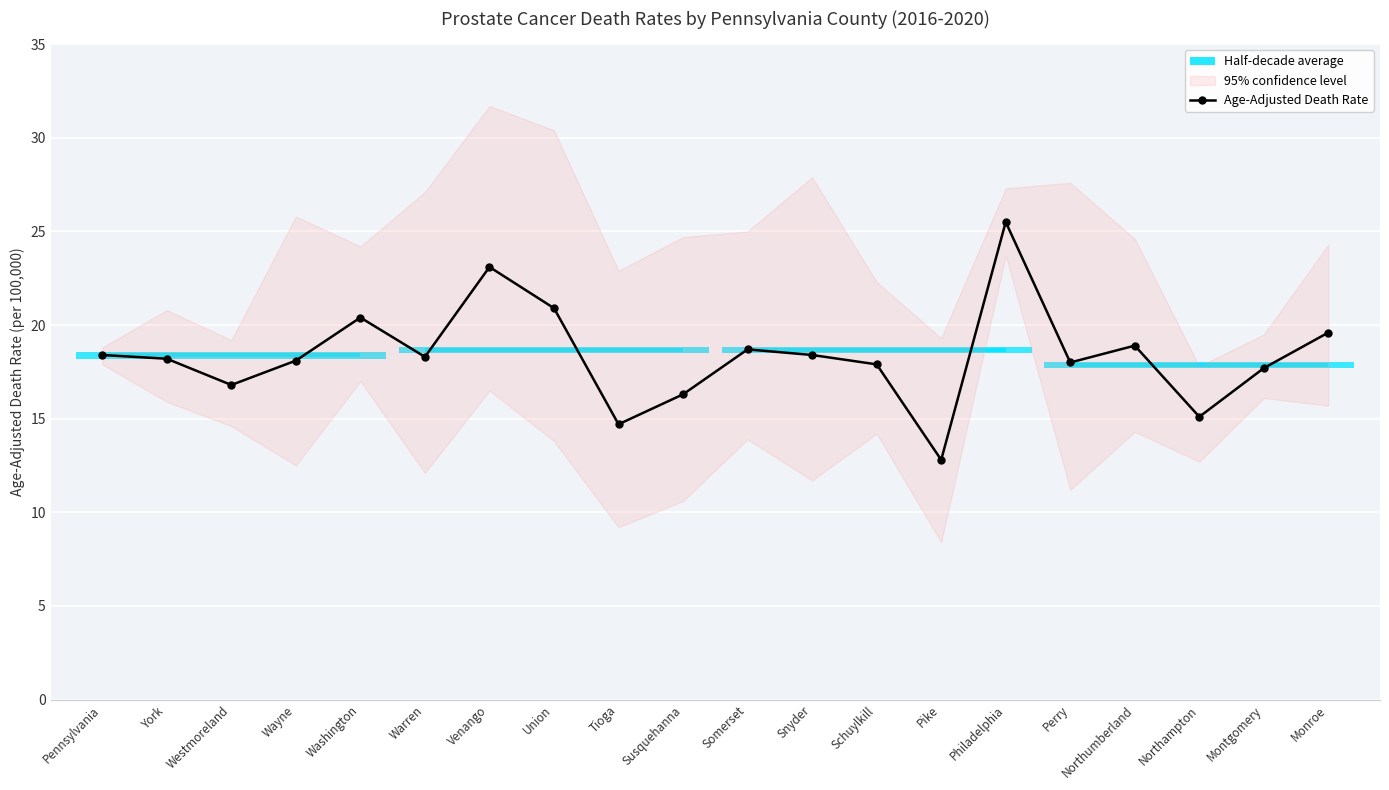

What is the label of the 6th point from the right?

Philadelphia